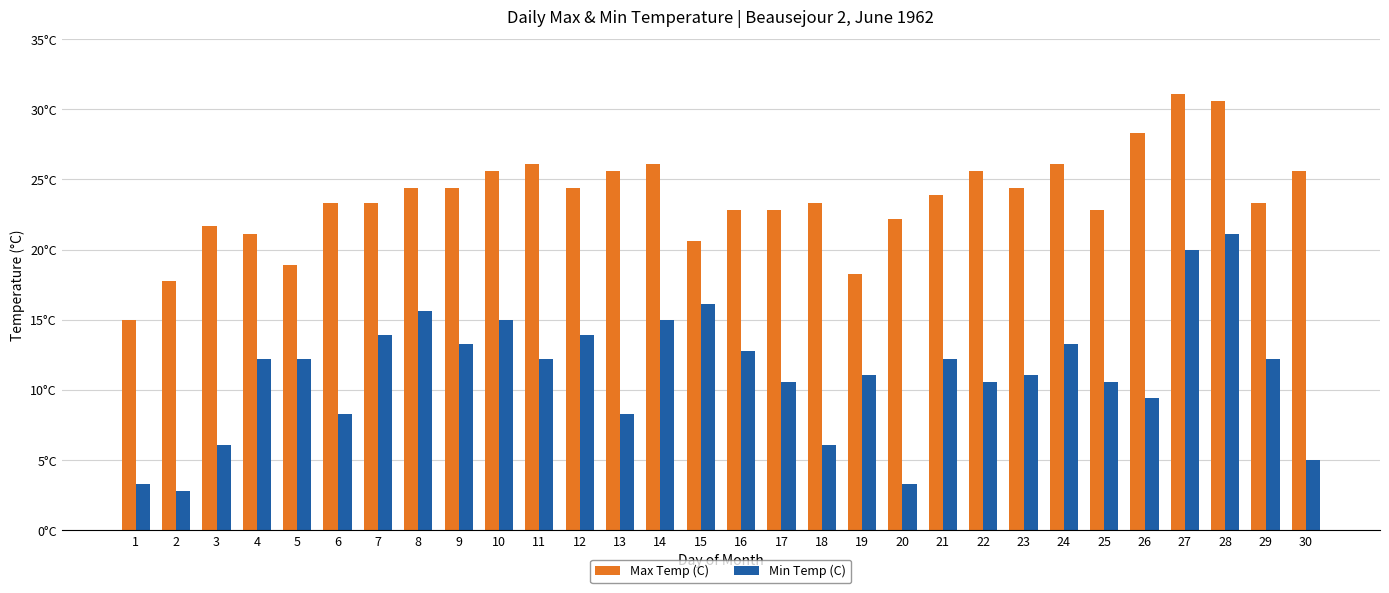

What is the difference between the maximum and second lowest values in the Min Temp (C) series?

17.8